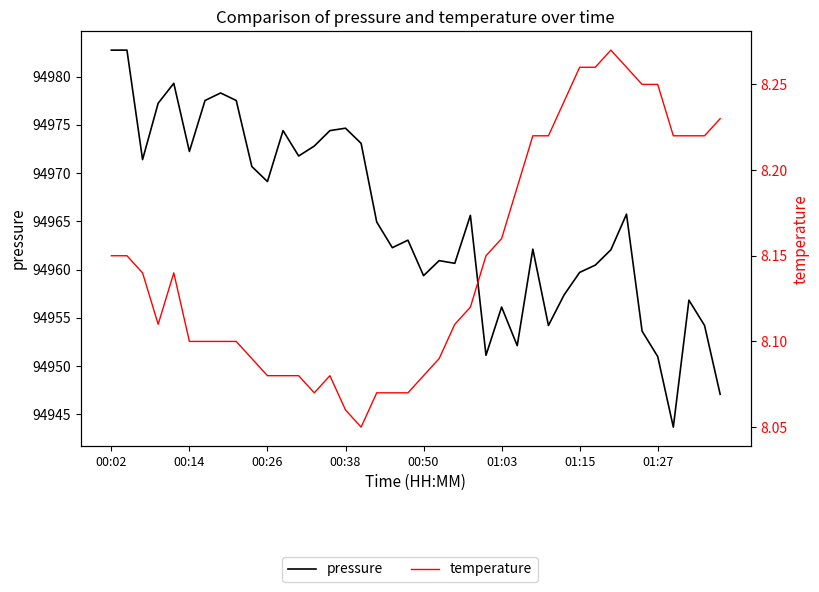

How many interior local peaks does the pressure series have?

11